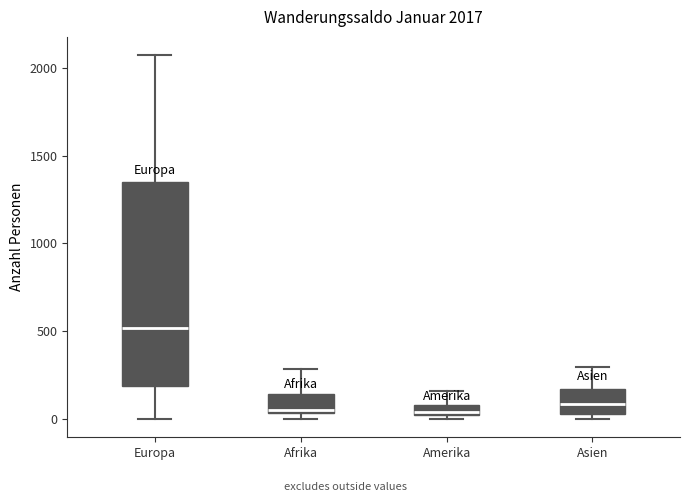

Which box is the tallest, from its lower edge to its upper edge?

Europa